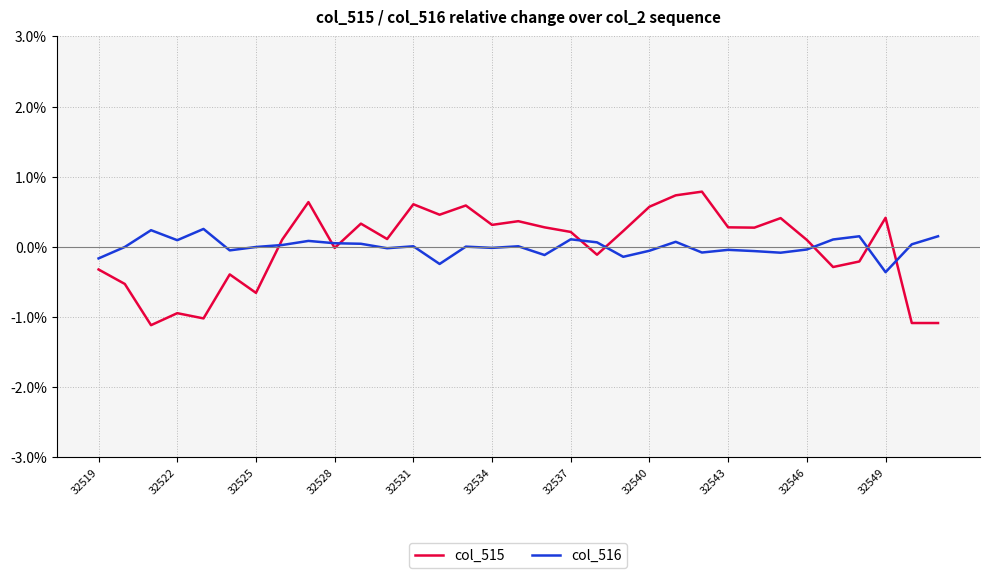

What is the highest value of the col_515 series?

0.8